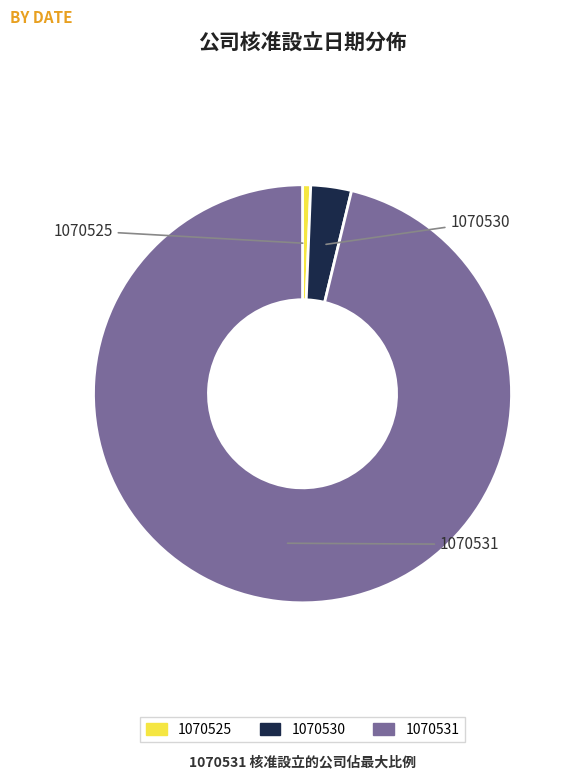

The 1070531 slice represents 96% of the pie. True or false?

True